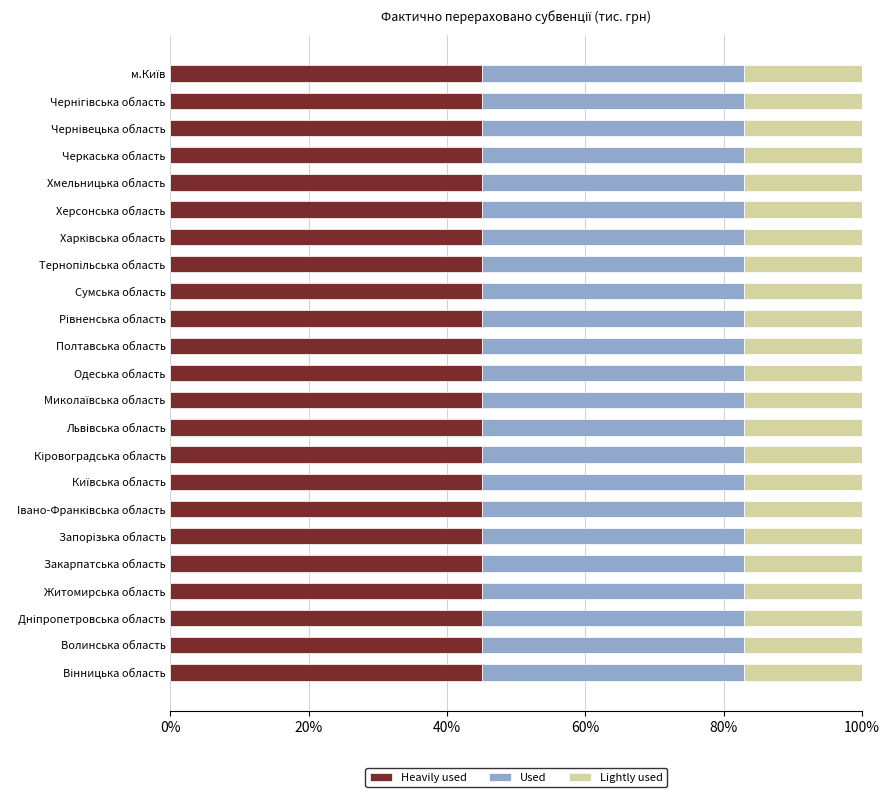

What is the average value of the Heavily used series?

45.0